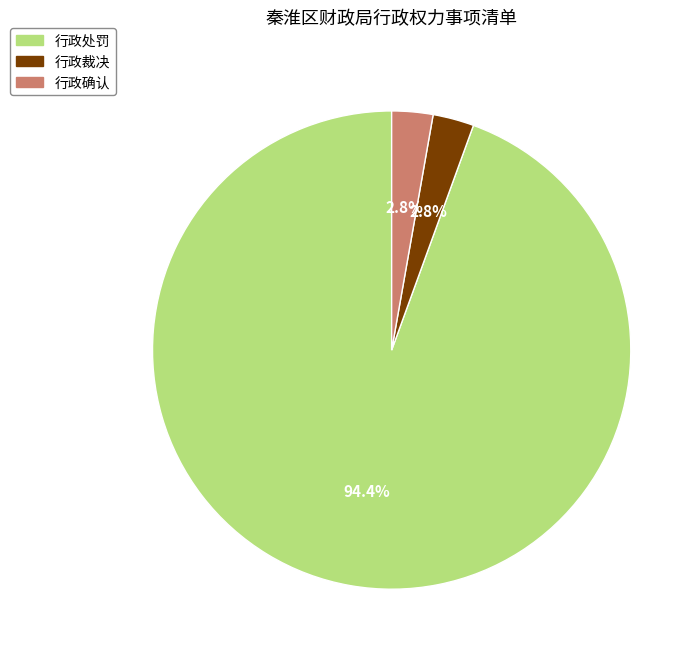

To the nearest percent, what portion does 行政确认 represent?

3%